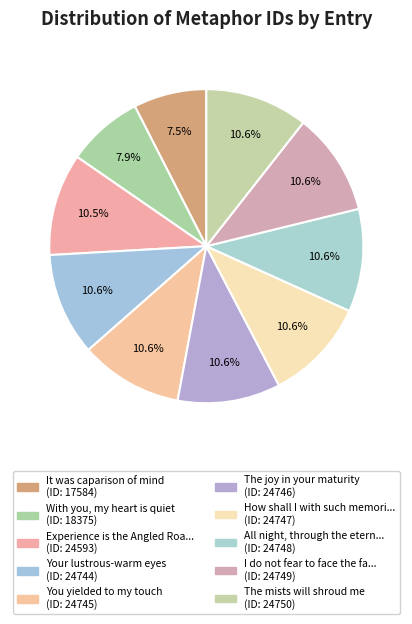

To the nearest percent, what is the difference between the largest and smallest slice percentages?

3%